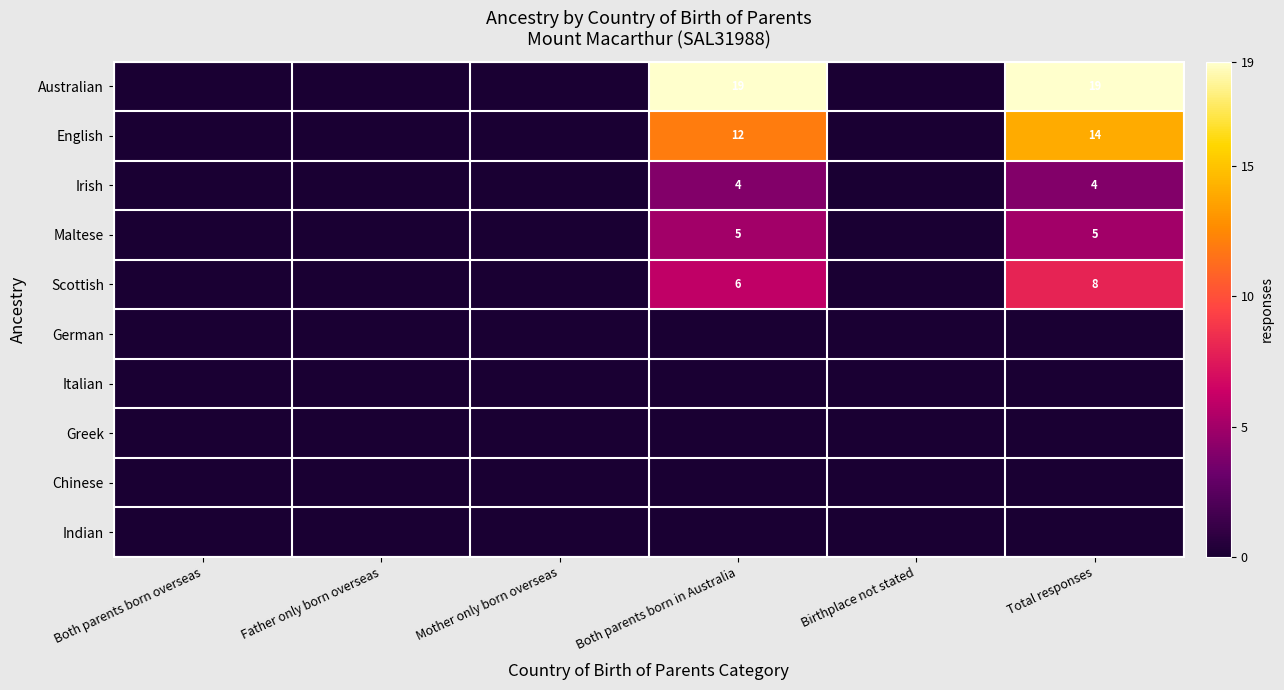

The Irish series shows 1 at Total responses. True or false?

False